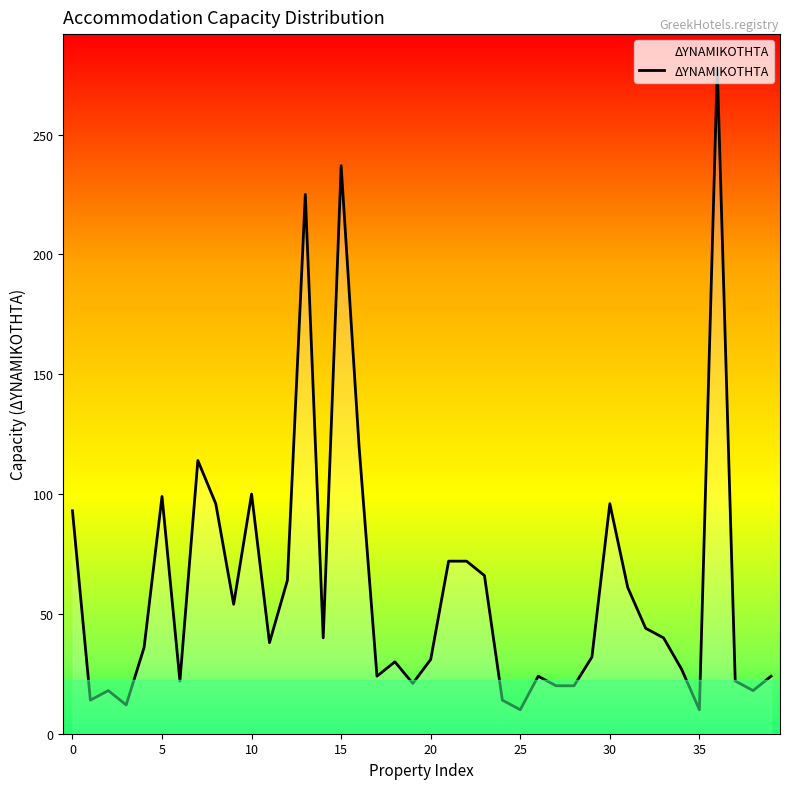

What is the greatest value displayed?

278